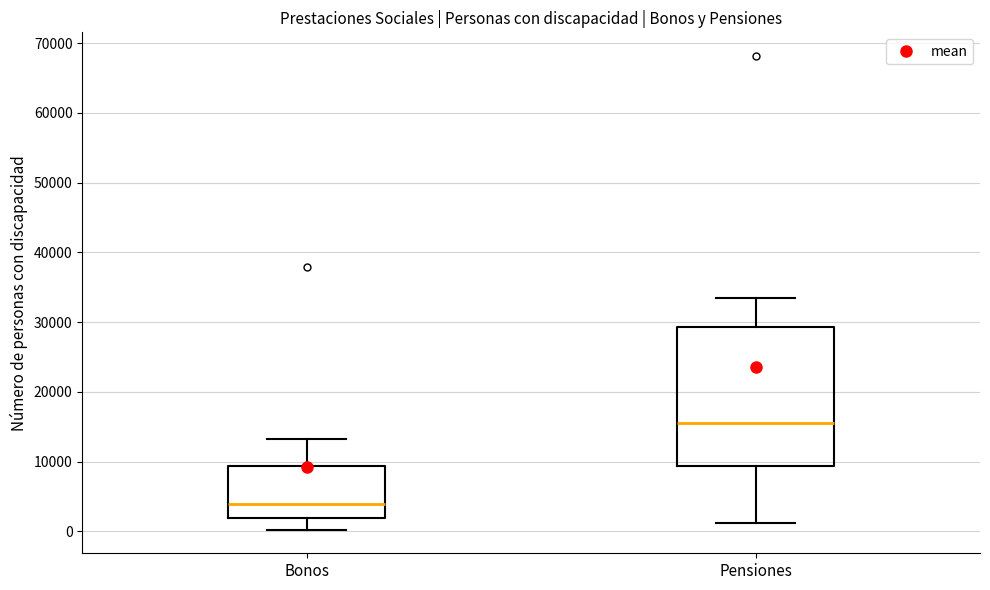

Reading left to right, read every box against the y-axis: the position of its median line, the range the box covers, and the ends of its whiskers. The values are not printed on the chart, so give them approximately, as read against the axis.

Bonos: median 4000, box 2000 to 9000, whiskers 0 to 13000
Pensiones: median 15000, box 9000 to 29000, whiskers 1000 to 33000